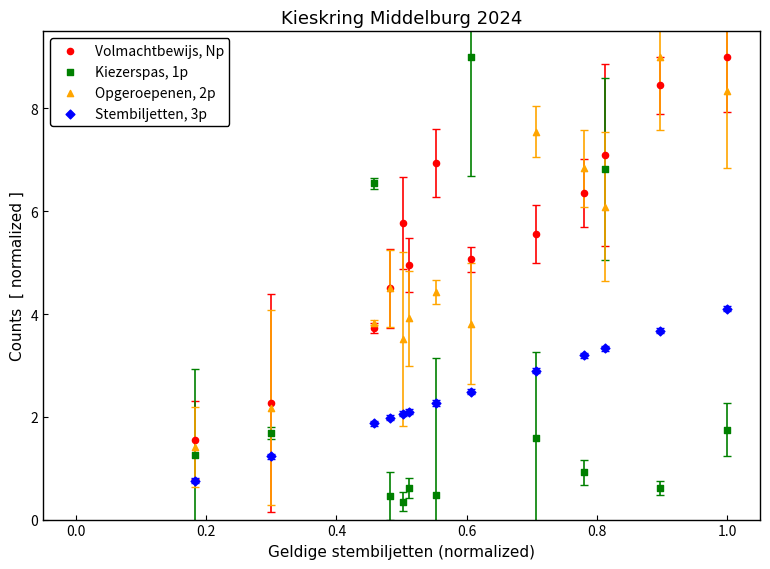

What is the X range (max minus min) for the scatter plot?

0.8